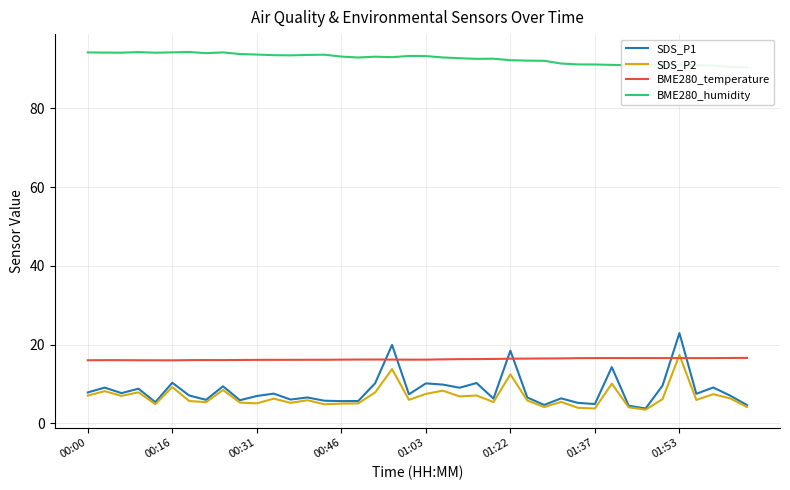

At which label does SDS_P1 reach its peak?

01:53